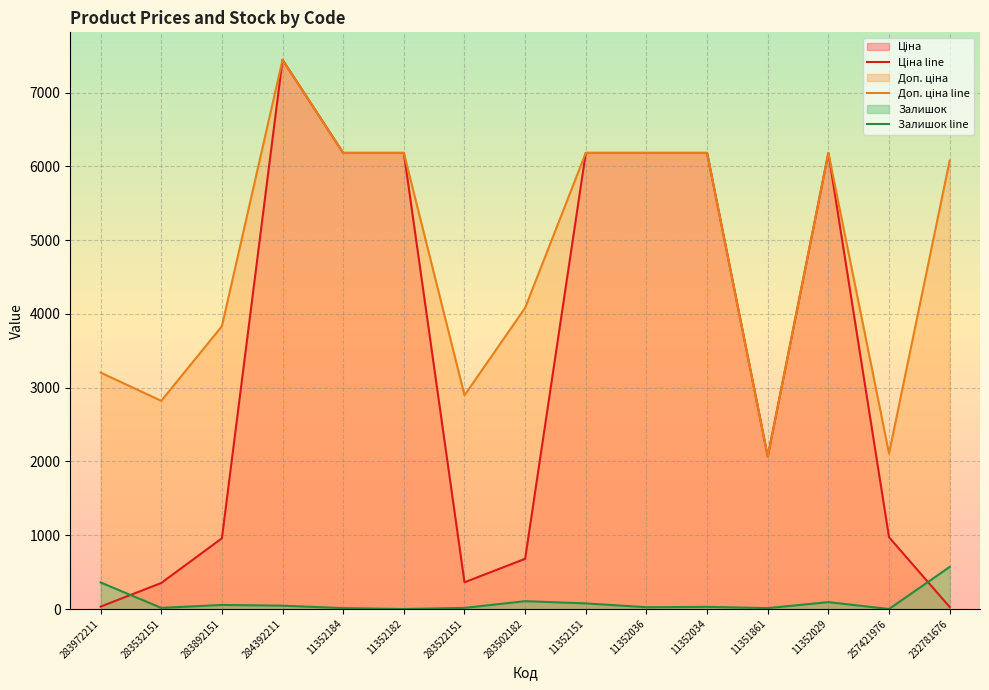

At which label does Залишок line first exceed 29?

283972211